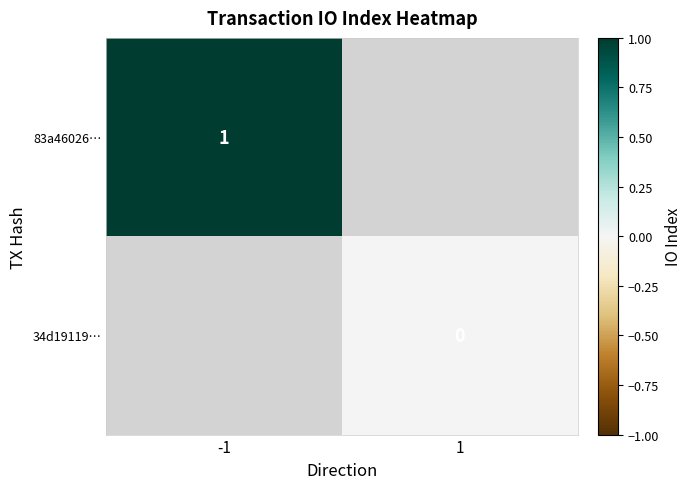

True or false: 83a46026… has a value of 1 at -1.

True